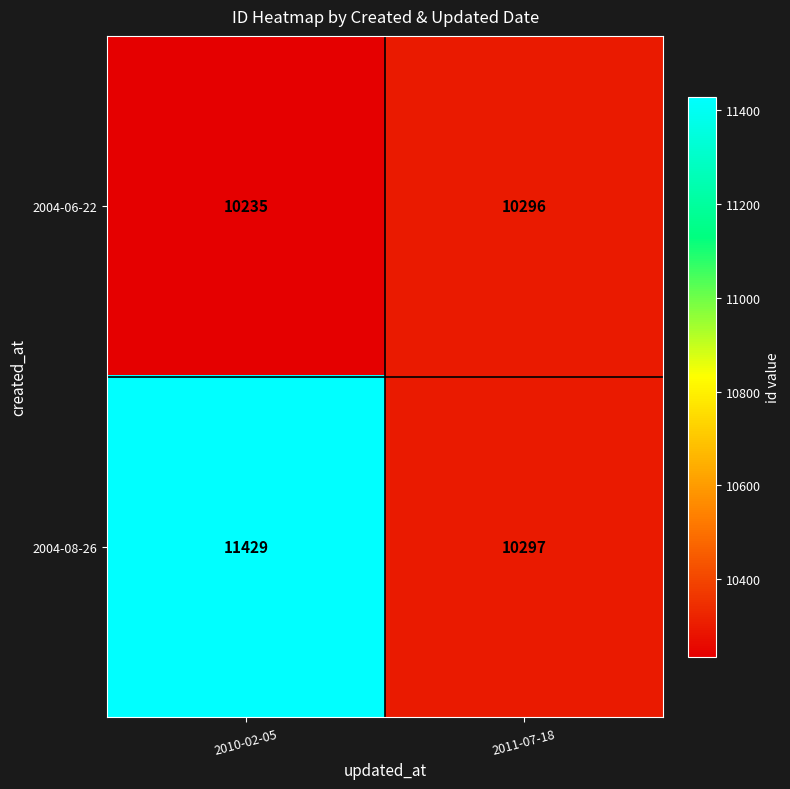

Reading left to right, what are all the values shown in this chart?

2004-06-22: 2010-02-05=10235	2011-07-18=10296
2004-08-26: 2010-02-05=11429	2011-07-18=10297